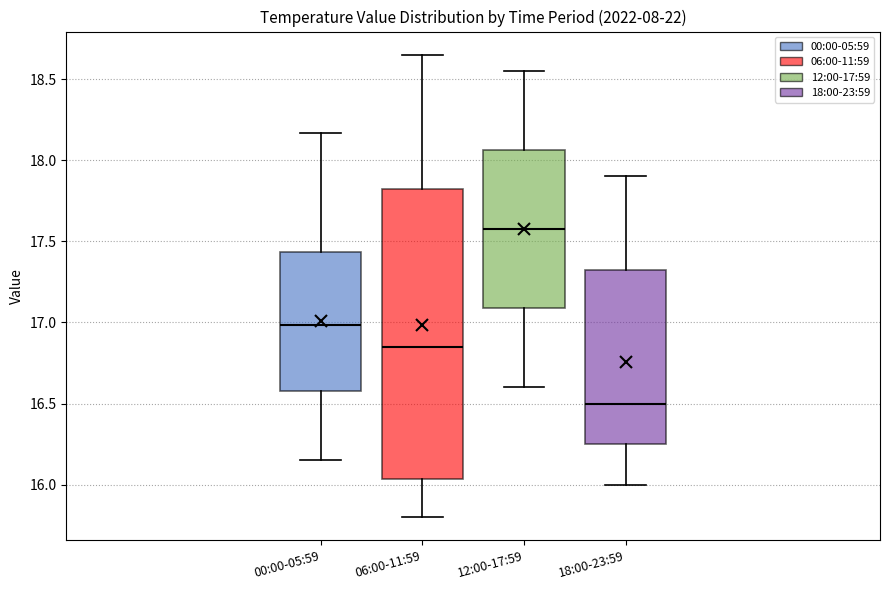

Which box has the lowest median line?

18:00-23:59